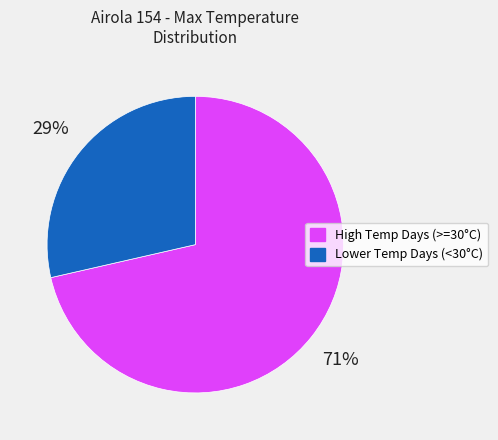

What is the ratio of the value at Lower Temp Days (<30°C) to the value at High Temp Days (>=30°C)?

0.4